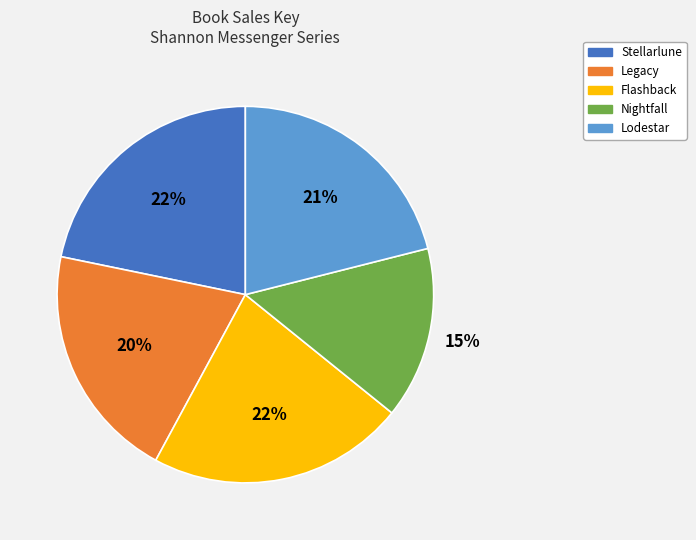

Combined, do Legacy and Stellarlune account for over 50%?

No